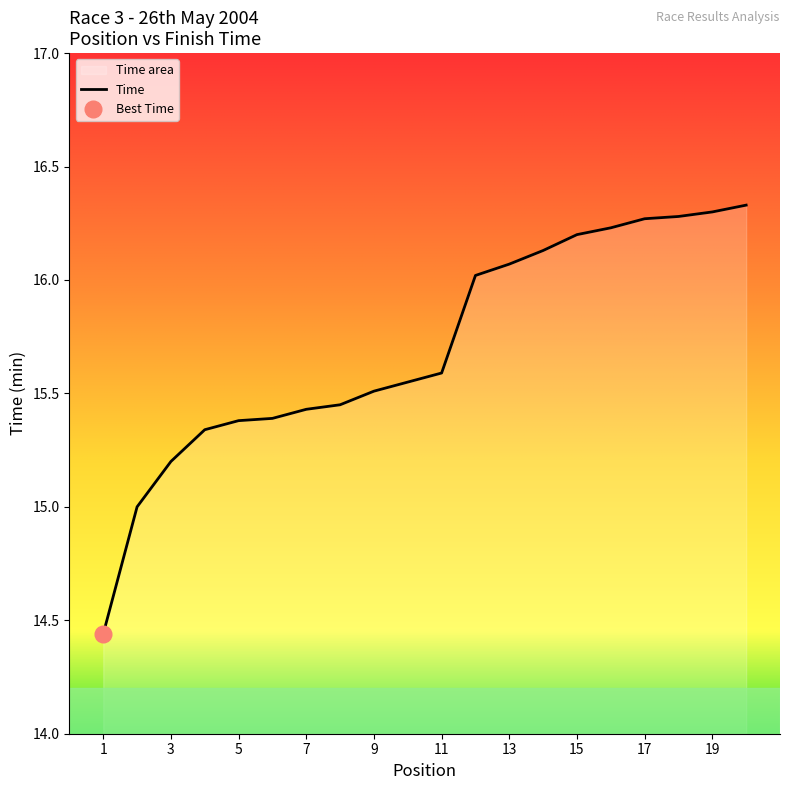

At which label is the value closest to 15?

2